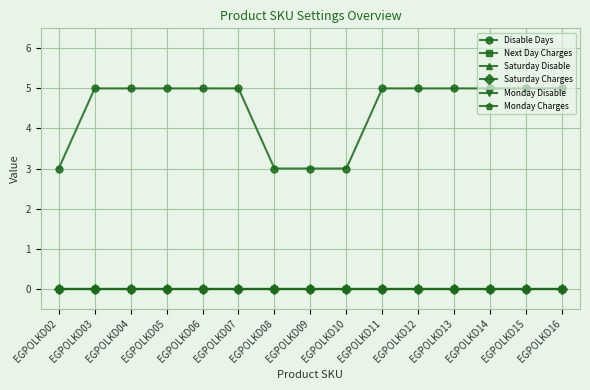

True or false: Next Day Charges has a value of 0 at EGPOLKD02.

True